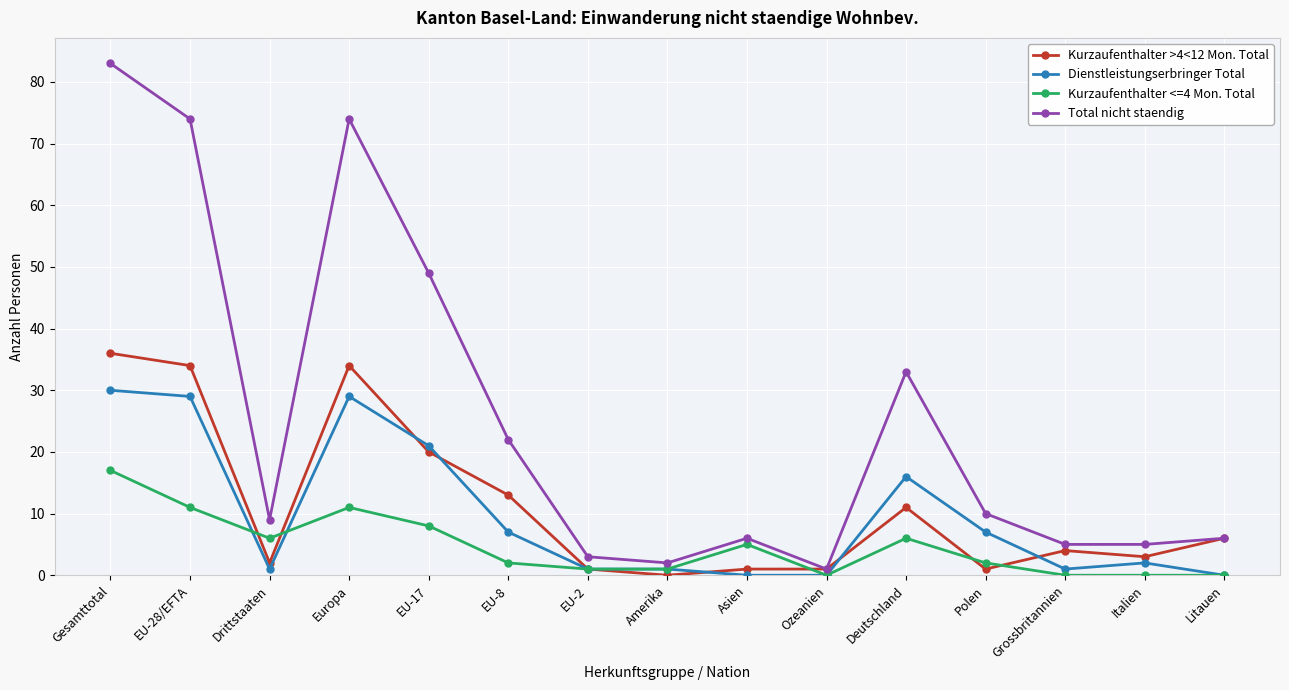

Reading right to left, what are all the values shown in this chart?

Kurzaufenthalter >4<12 Mon. Total: Litauen=6	Italien=3	Grossbritannien=4	Polen=1	Deutschland=11	Ozeanien=1	Asien=1	Amerika=0	EU-2=1	EU-8=13	EU-17=20	Europa=34	Drittstaaten=2	EU-28/EFTA=34	Gesamttotal=36
Dienstleistungserbringer Total: Litauen=0	Italien=2	Grossbritannien=1	Polen=7	Deutschland=16	Ozeanien=0	Asien=0	Amerika=1	EU-2=1	EU-8=7	EU-17=21	Europa=29	Drittstaaten=1	EU-28/EFTA=29	Gesamttotal=30
Kurzaufenthalter <=4 Mon. Total: Litauen=0	Italien=0	Grossbritannien=0	Polen=2	Deutschland=6	Ozeanien=0	Asien=5	Amerika=1	EU-2=1	EU-8=2	EU-17=8	Europa=11	Drittstaaten=6	EU-28/EFTA=11	Gesamttotal=17
Total nicht staendig: Litauen=6	Italien=5	Grossbritannien=5	Polen=10	Deutschland=33	Ozeanien=1	Asien=6	Amerika=2	EU-2=3	EU-8=22	EU-17=49	Europa=74	Drittstaaten=9	EU-28/EFTA=74	Gesamttotal=83